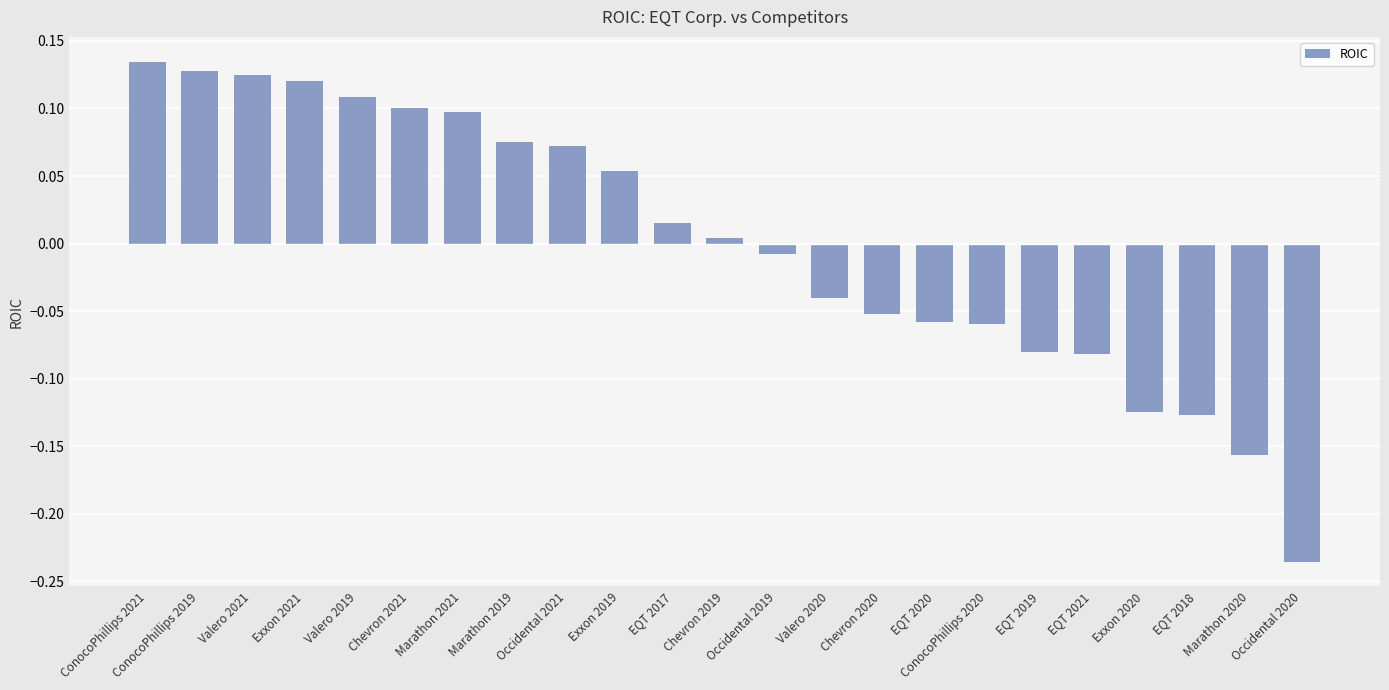

What is the label of the 5th bar from the right?

EQT 2021